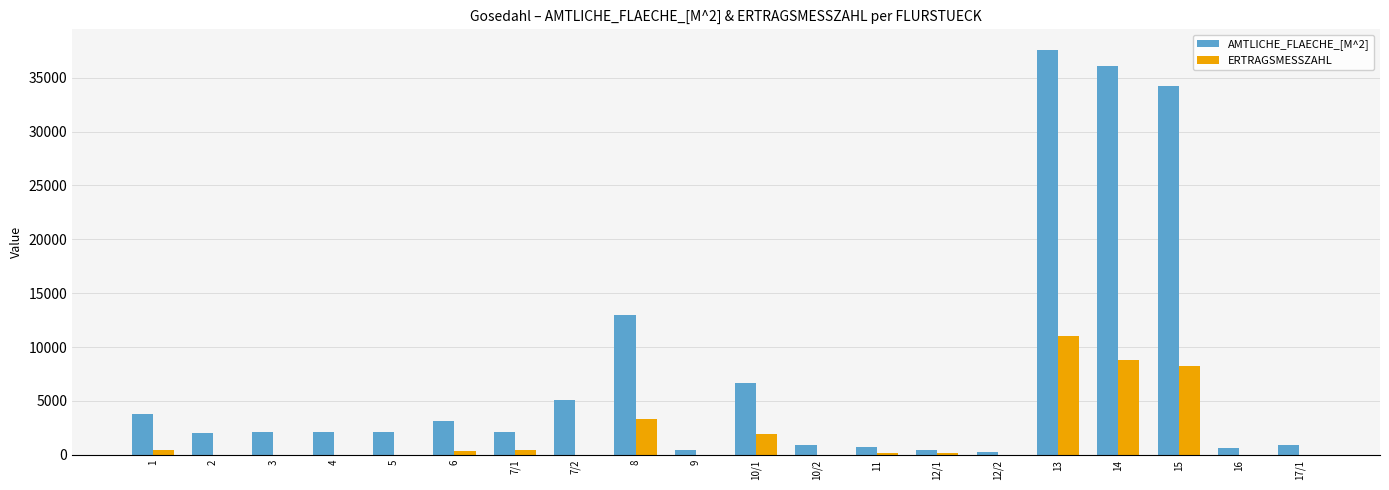

Which series has the largest total across all categories?

AMTLICHE_FLAECHE_[M^2]